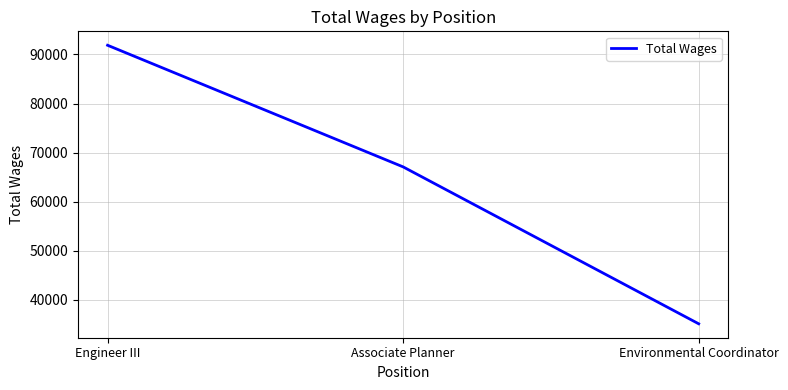

Which label corresponds to the largest value in the chart?

Engineer III